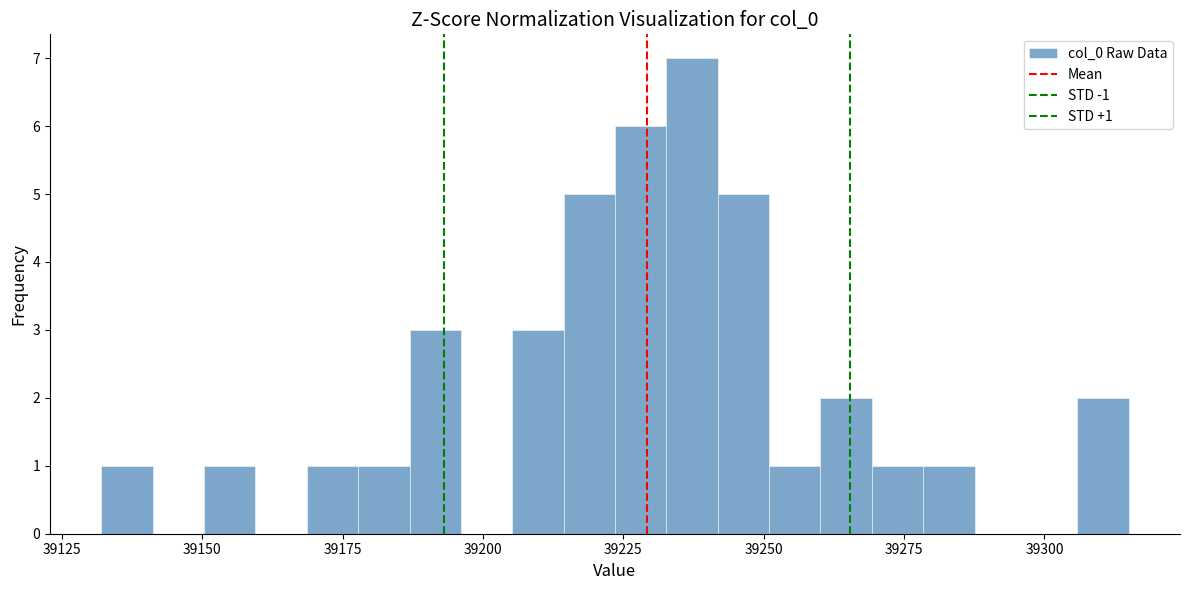

Read against the x-axis, roughly where is the centre of the tallest bar?

39235